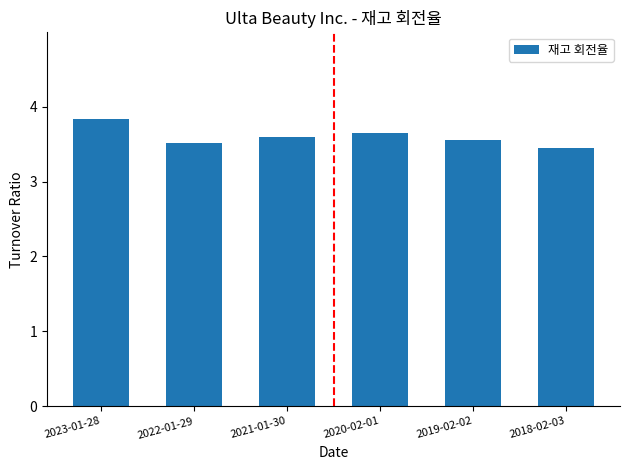

What position from the right is 2020-02-01?

3